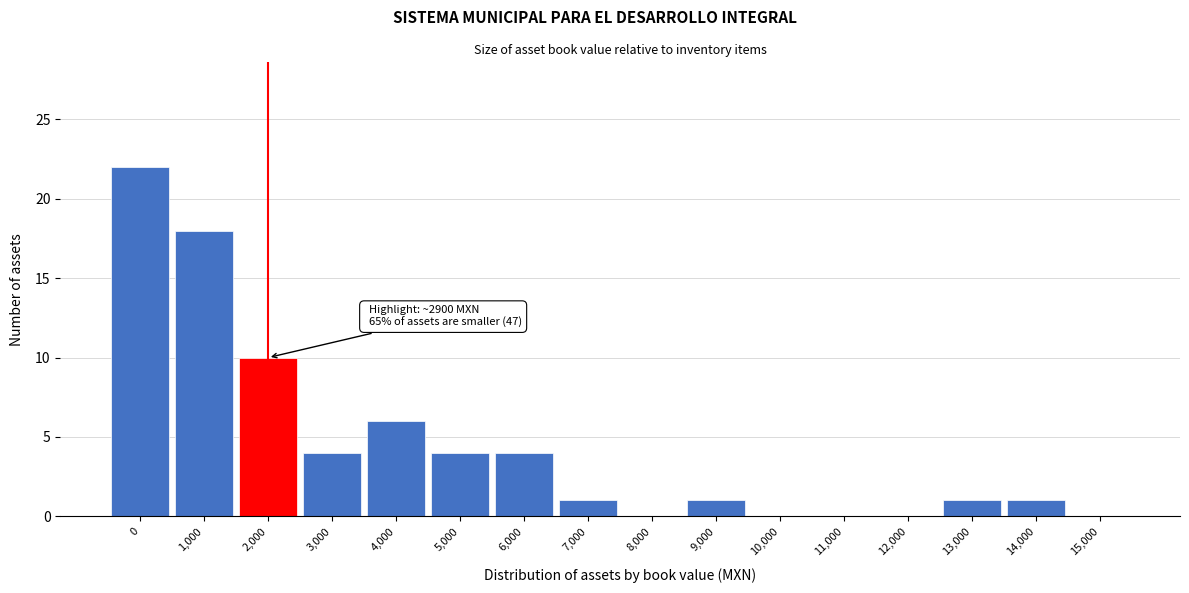

Reading left to right, list all the values displayed in this chart.

0=22	1,000=18	2,000=10	3,000=4	4,000=6	5,000=4	6,000=4	7,000=1	8,000=0	9,000=1	10,000=0	11,000=0	12,000=0	13,000=1	14,000=1	15,000=0